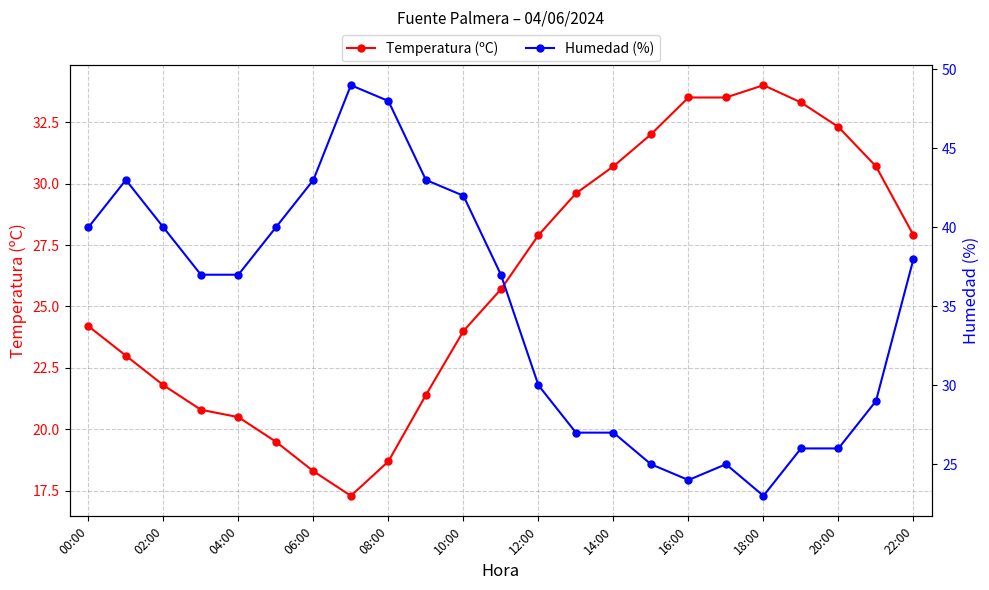

True or false: Temperatura (ºC) has more than 0 interior local peaks.

True